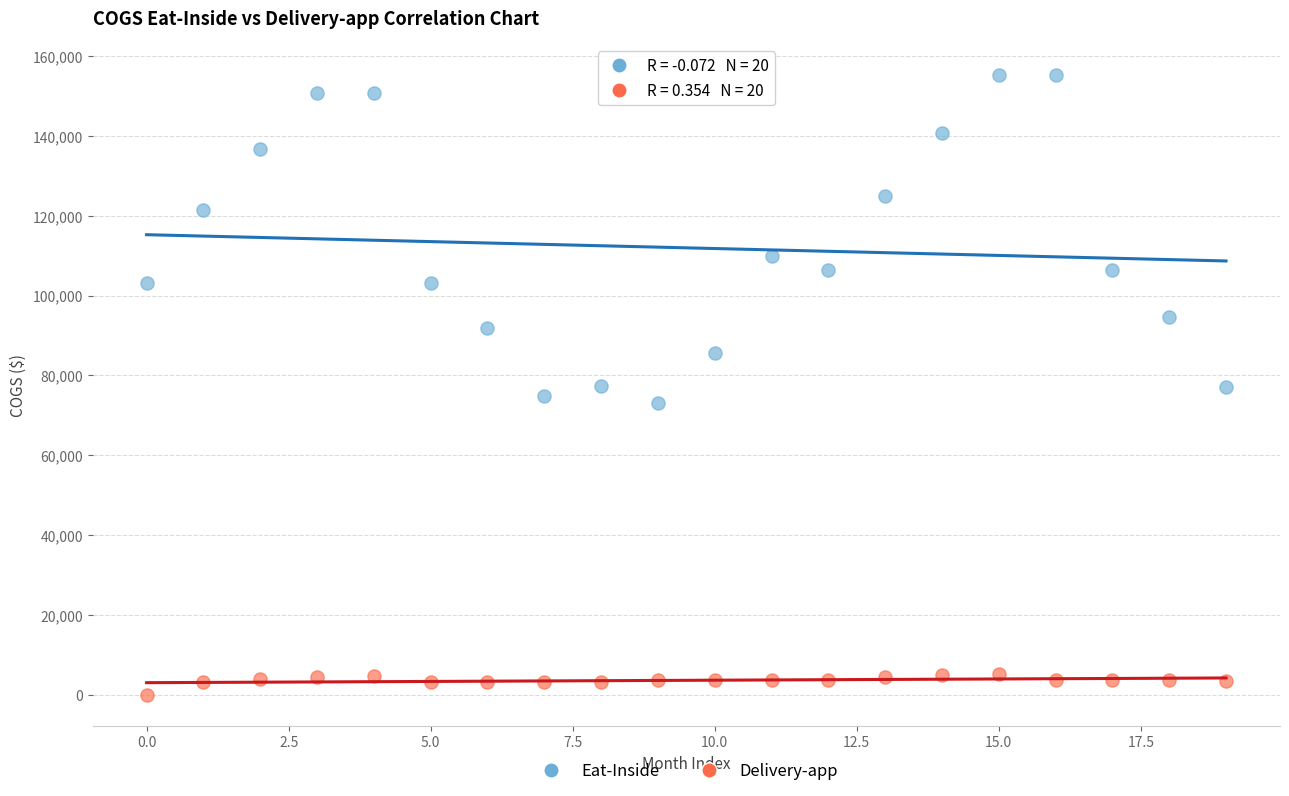

What are all the series names shown in the legend?

Eat-Inside, Delivery-app